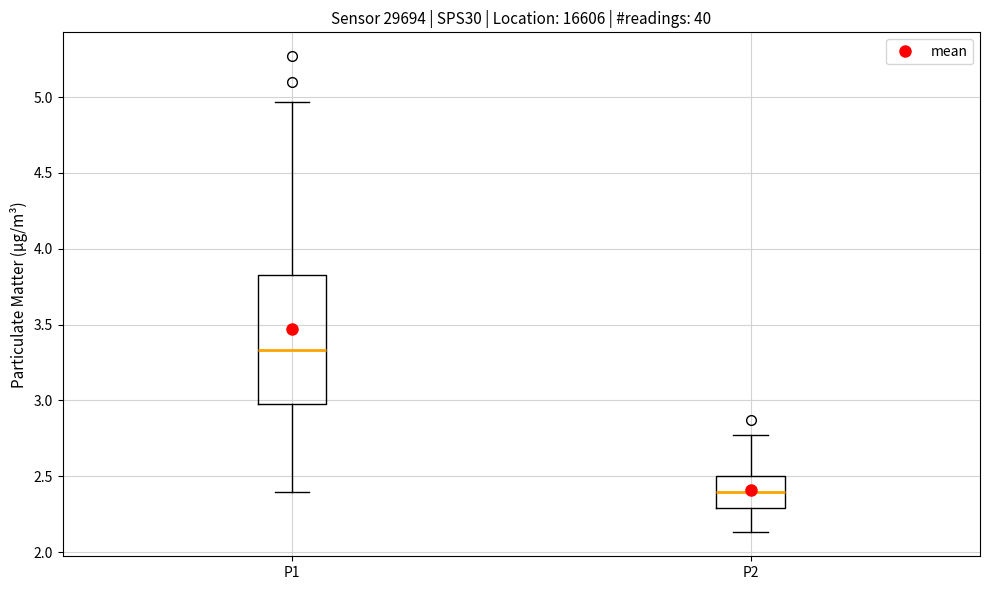

Comparing the boxes themselves (not the whiskers), which one is the tallest?

P1